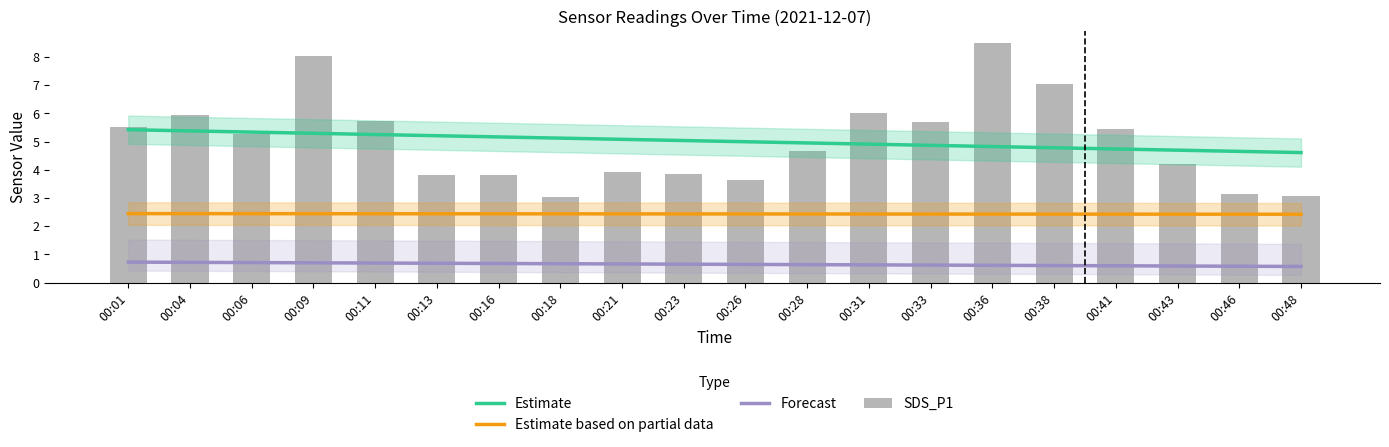

Between 00:18 and 00:36, which is larger?

00:18